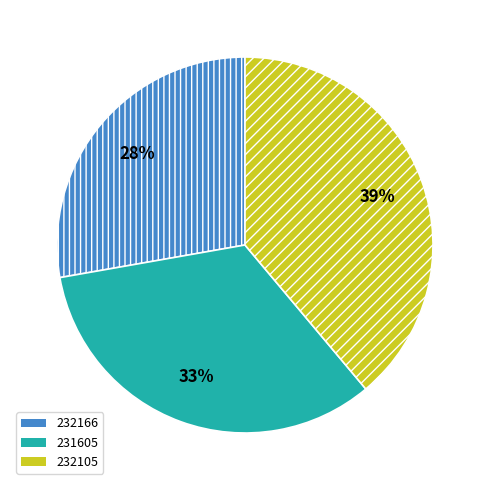

How many segments does this pie chart have?

3